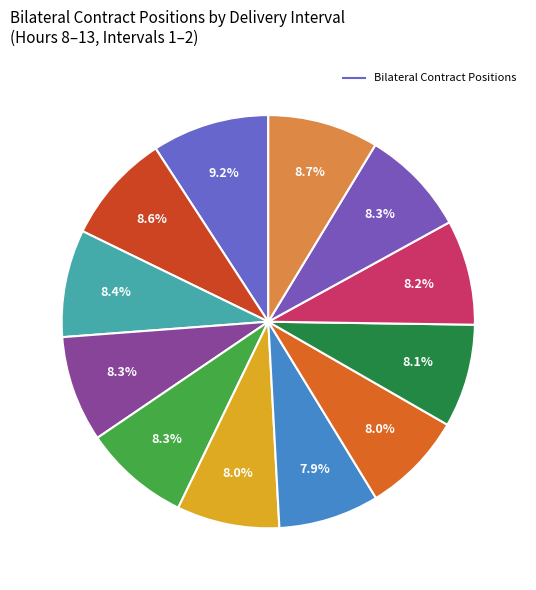

How many slices are in this pie chart?

12